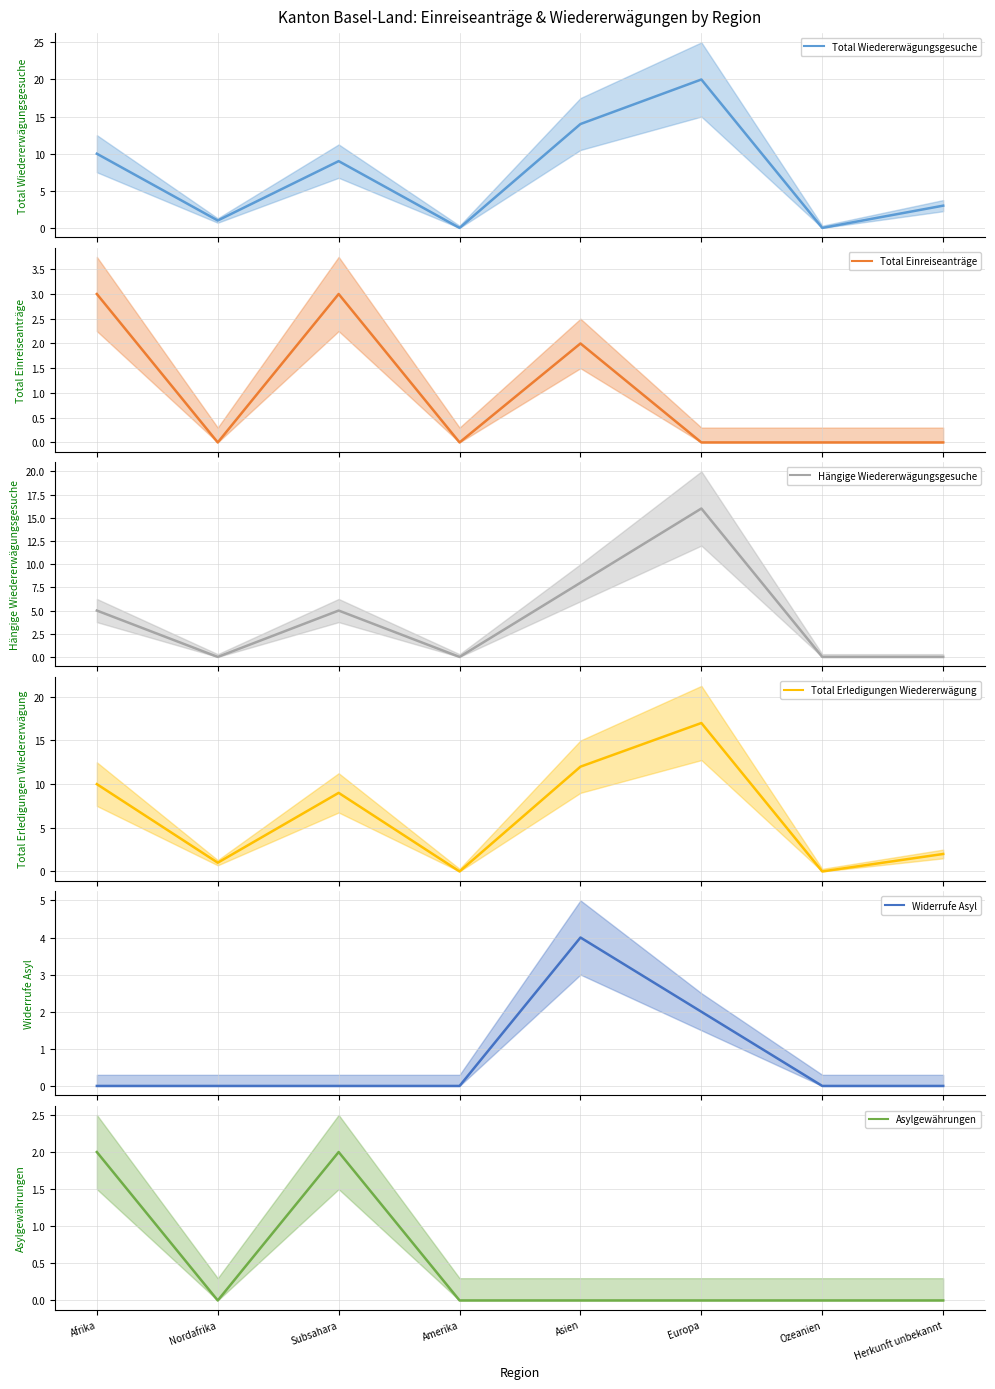

Which series has the largest range (max minus min)?

Total Wiedererwägungsgesuche